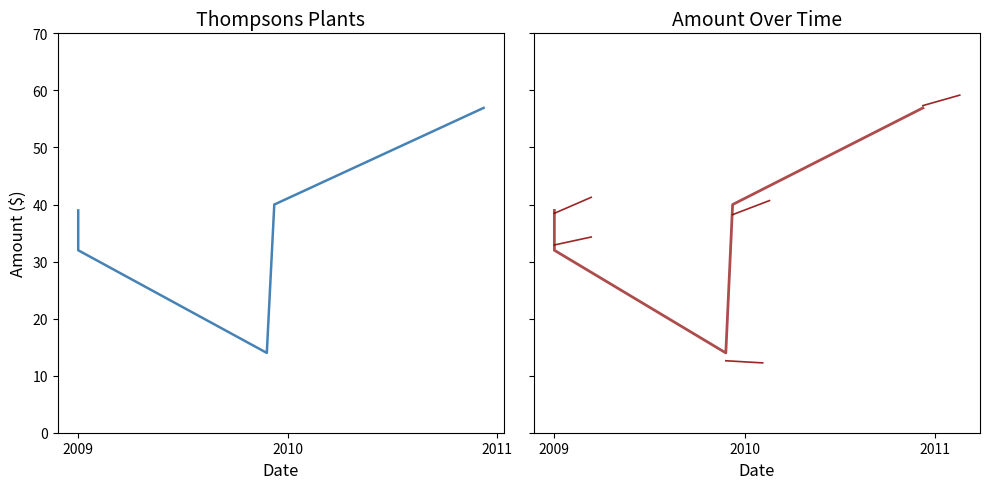

List the labels in order of value, smallest first.

2009-11-26, 2009-01-02, 2009-01-02, 2009-12-09, 2010-12-08